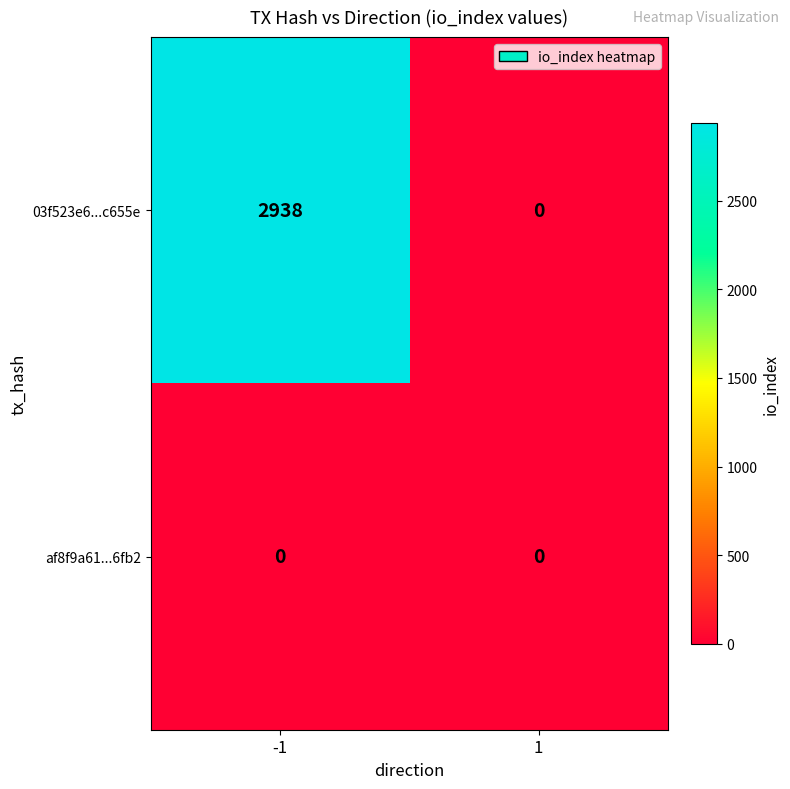

Reading left to right, transcribe all the data shown in this chart.

03f523e6...c655e: -1=2938	1=0
af8f9a61...6fb2: -1=0	1=0